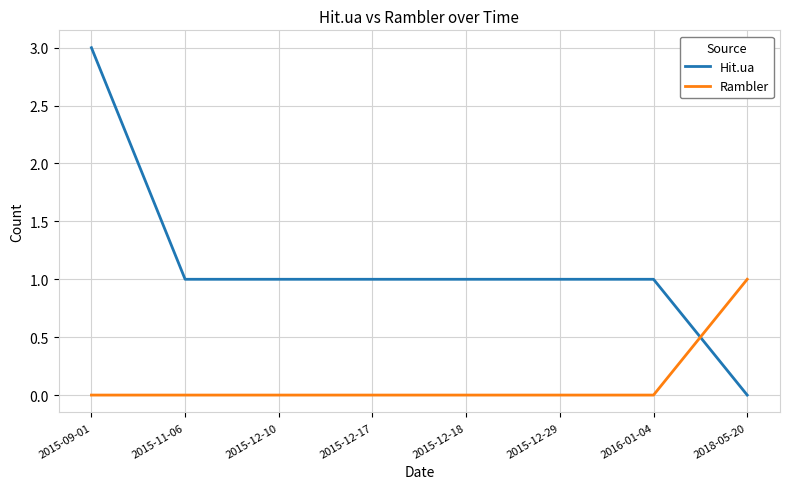

Which series ends up on top after the final intersection of Hit.ua and Rambler?

Rambler